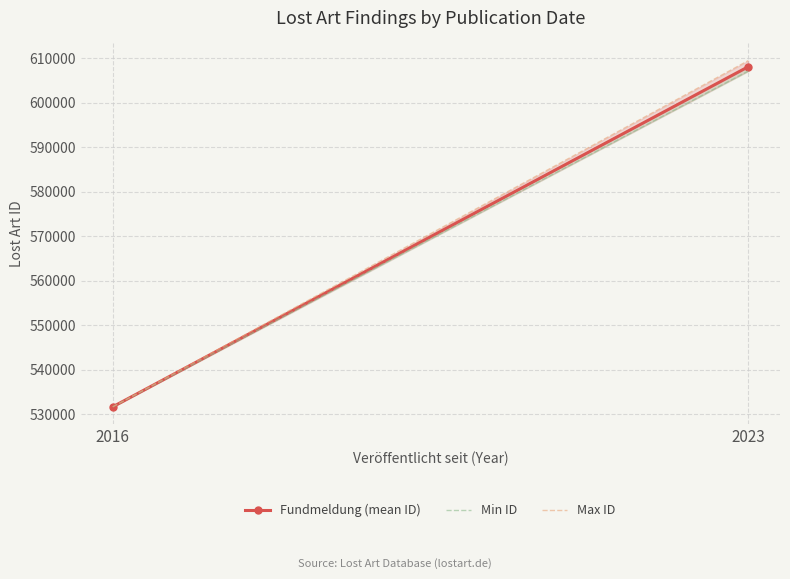

What is the total value across all series at 2016?

1594965.0